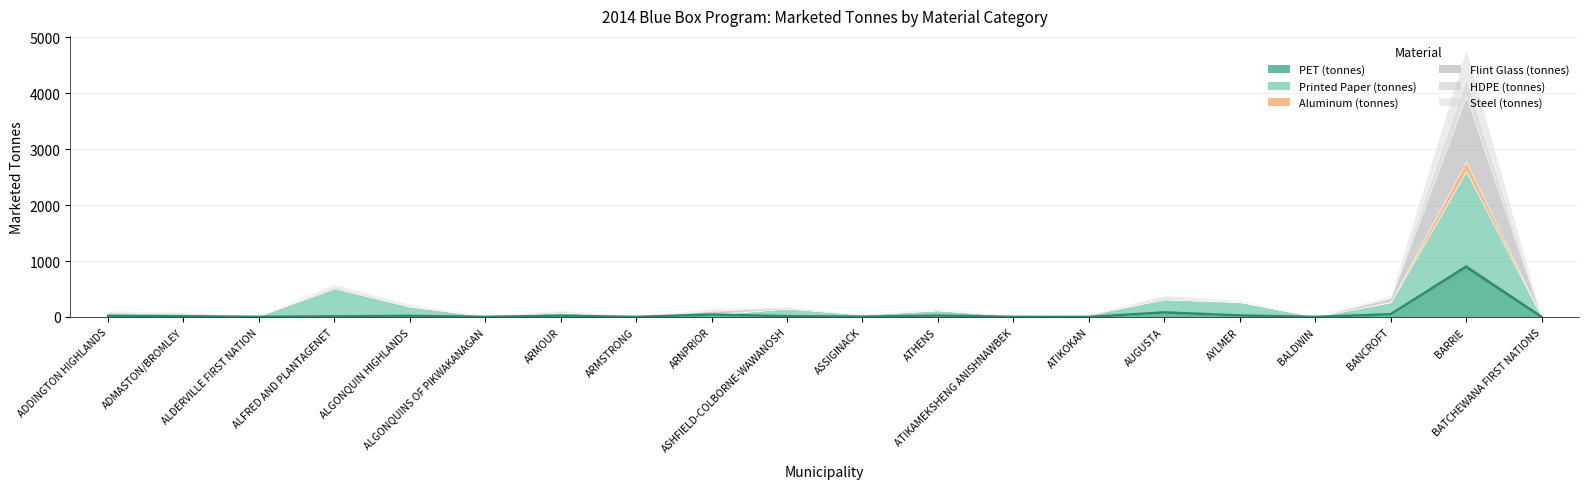

Between which two adjacent categories do HDPE (tonnes) and Printed Paper (tonnes) first intersect?

ARMSTRONG and ARNPRIOR